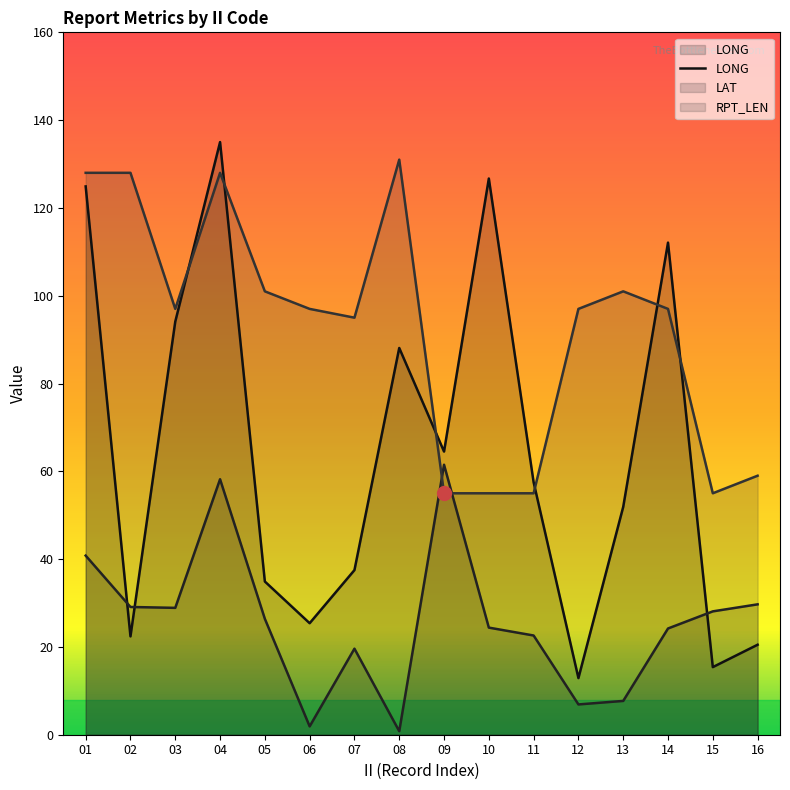

What is the smallest value displayed?

0.8